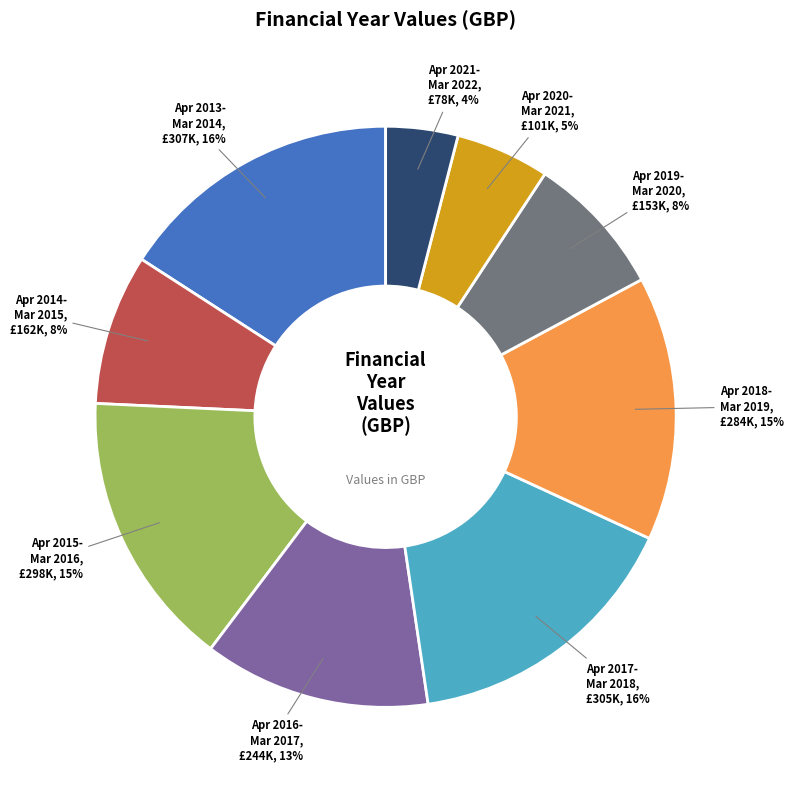

To the nearest percent, what is the average slice percentage?

11%